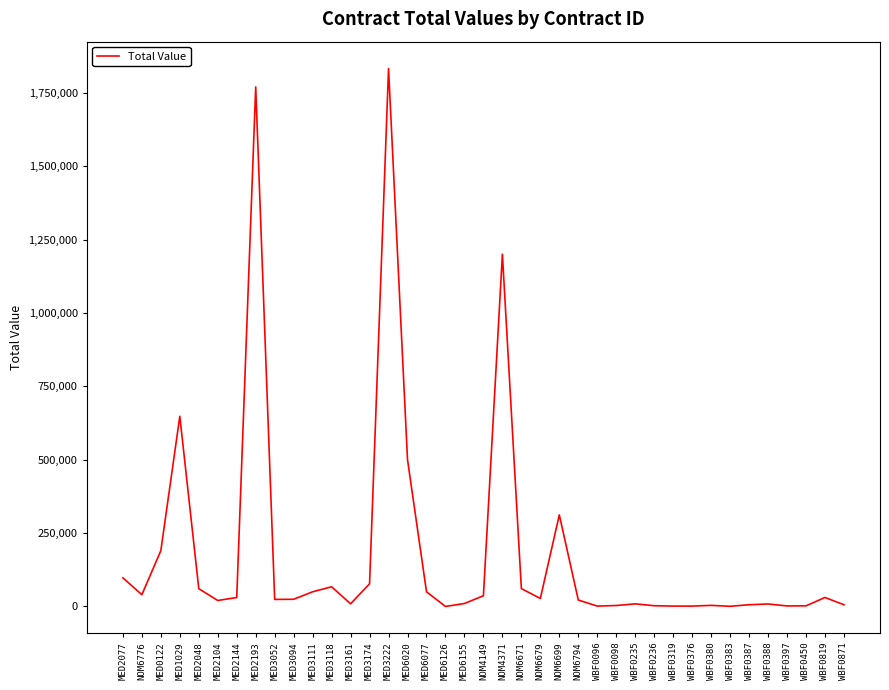

What is the maximum value shown in the chart?

1832500.0